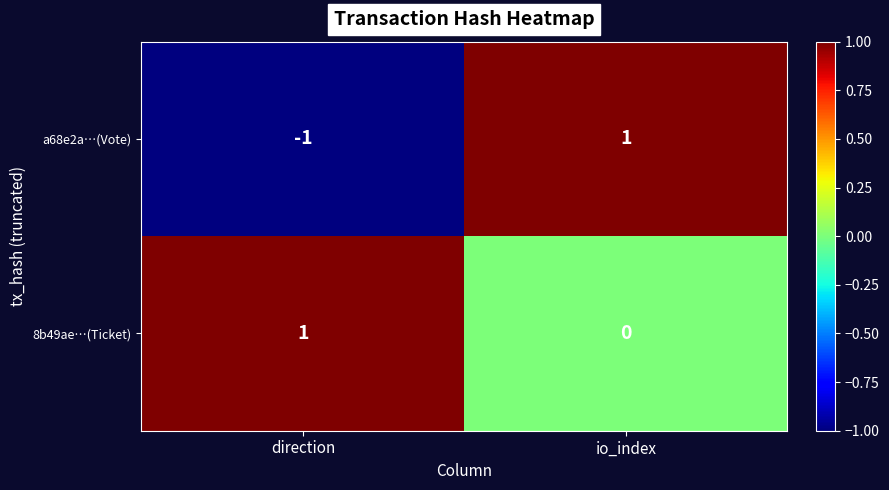

The value of 8b49ae…(Ticket) at direction is 0. True or false?

False